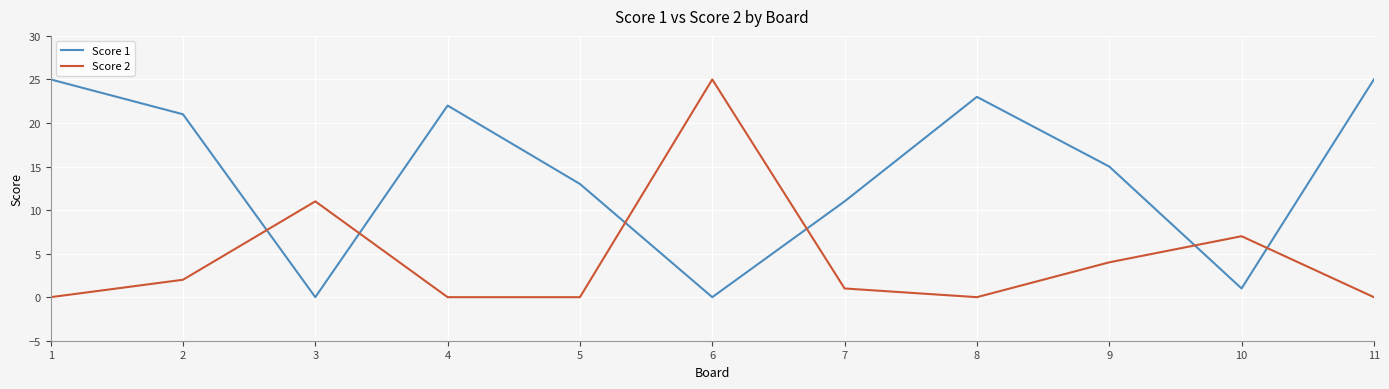

Rank the series at 4 from highest to lowest value.

Score 1, Score 2